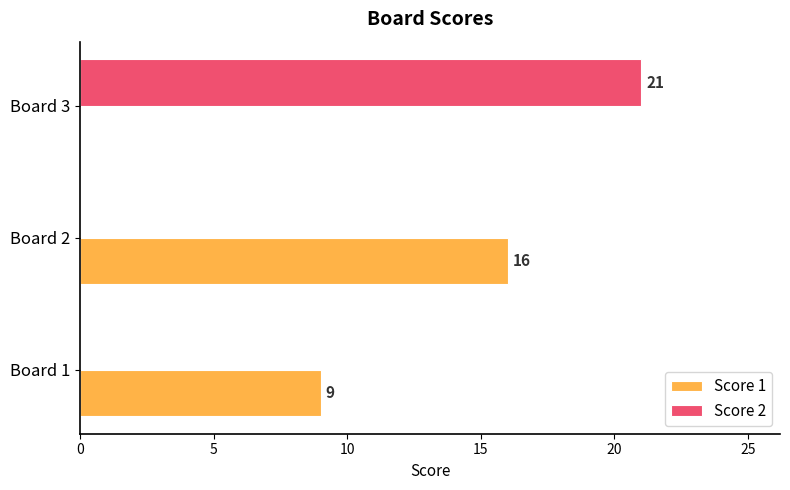

Between Board 2 and Board 3, which series saw the biggest shift?

Score 2